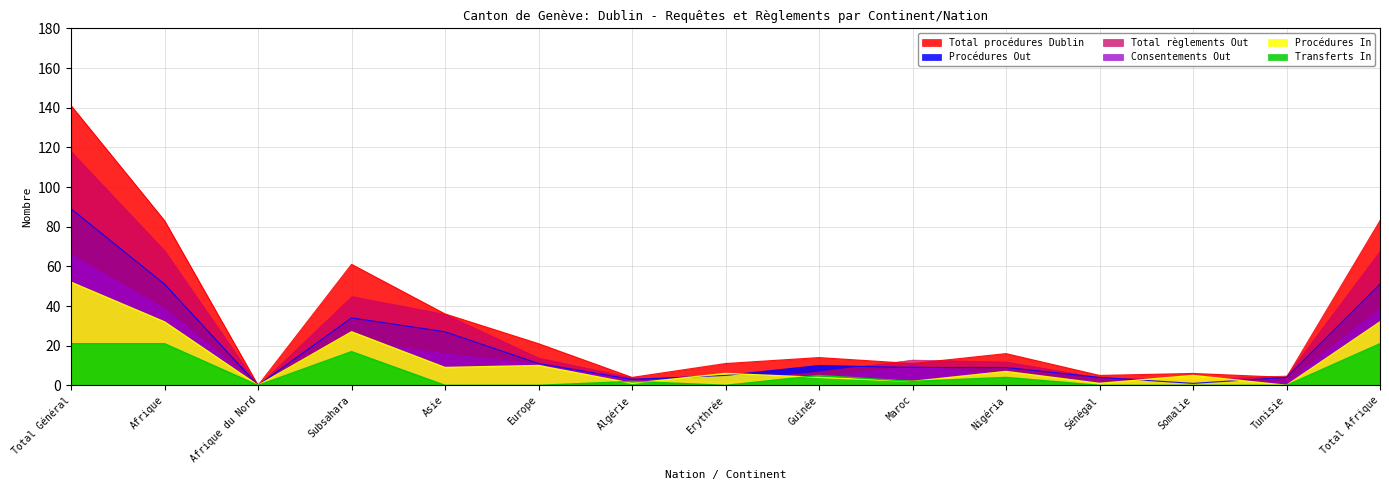

What is the label of the 13th point from the right?

Afrique du Nord